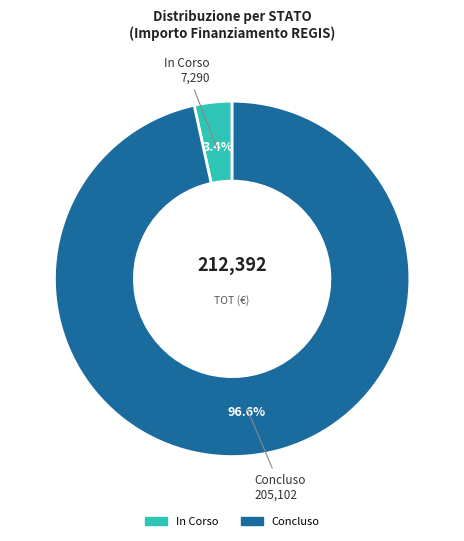

Which category has the smallest portion of the pie?

In Corso